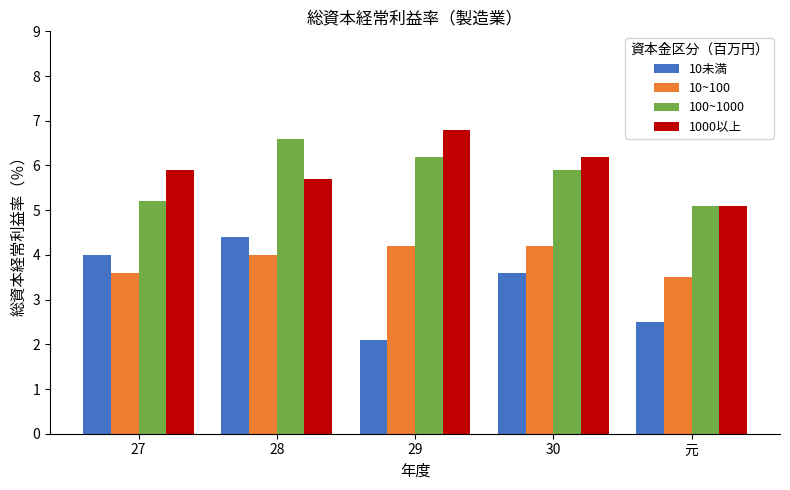

At which category is the sum across all series the highest?

28